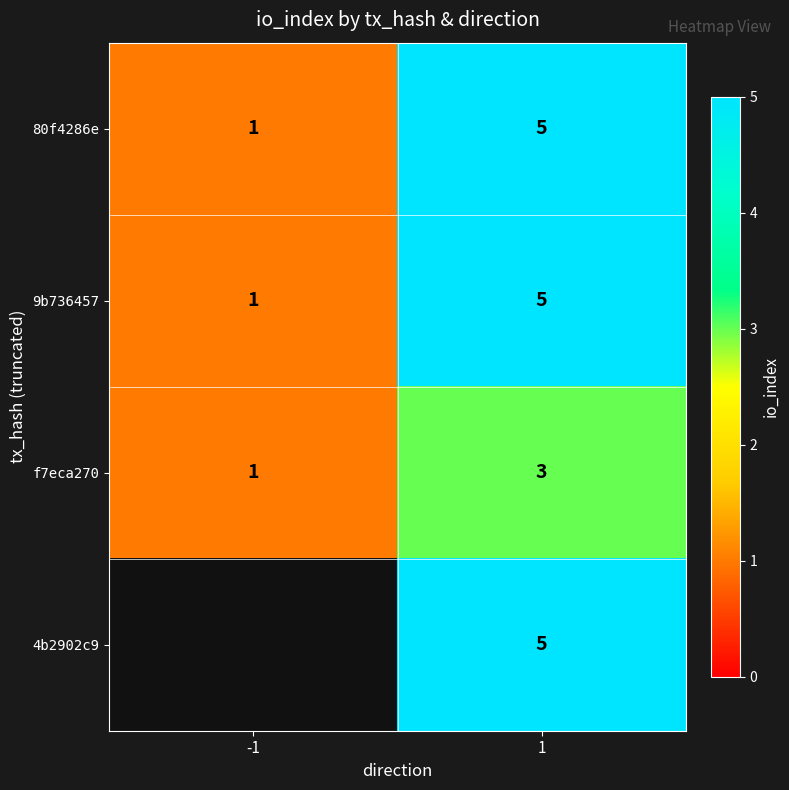

What is the highest value of the 80f4286e series?

5